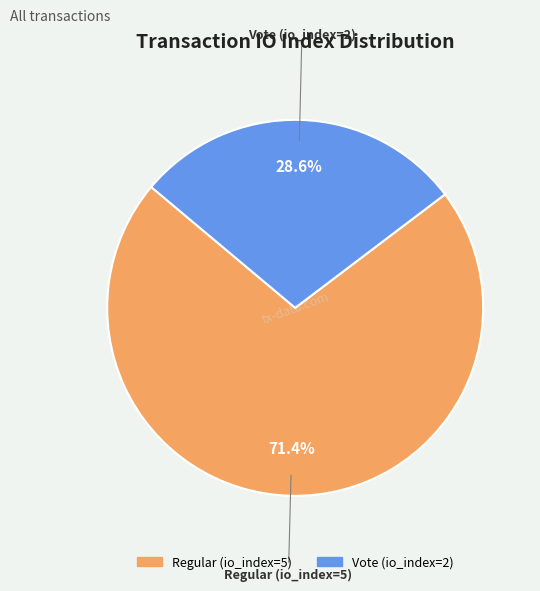

How many slices are in this pie chart?

2